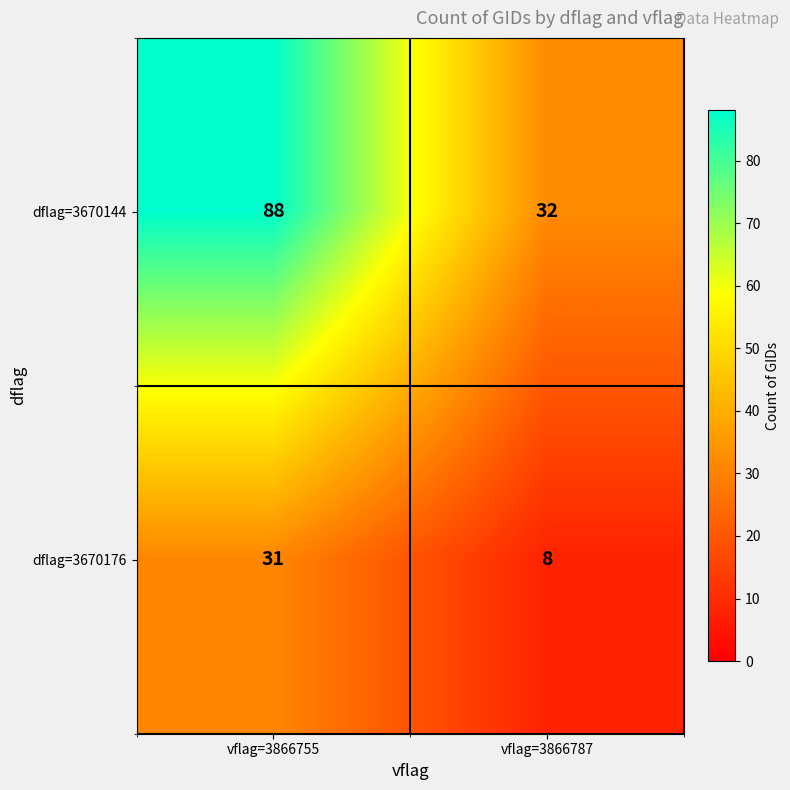

What is the sum of all dflag=3670176 values?

39